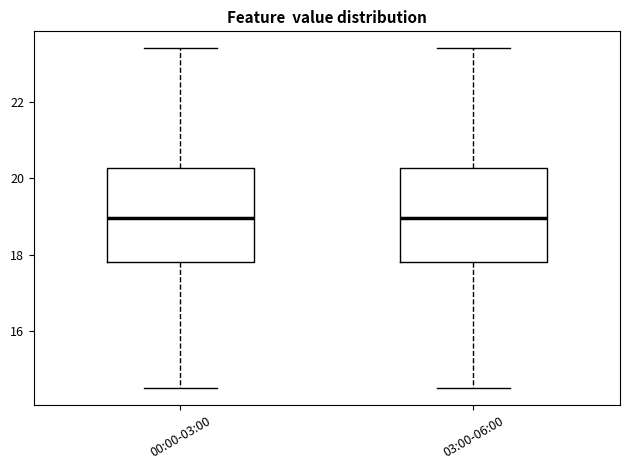

Reading left to right, transcribe this box plot: for each box, give where its median line is, the range the box spans, and where its two whiskers end, as read against the y-axis. The values are not printed on the chart, so give them approximately, as read against the axis.

00:00-03:00: median 19.0, box 17.8 to 20.2, whiskers 14.6 to 23.4
03:00-06:00: median 19.0, box 17.8 to 20.2, whiskers 14.6 to 23.4